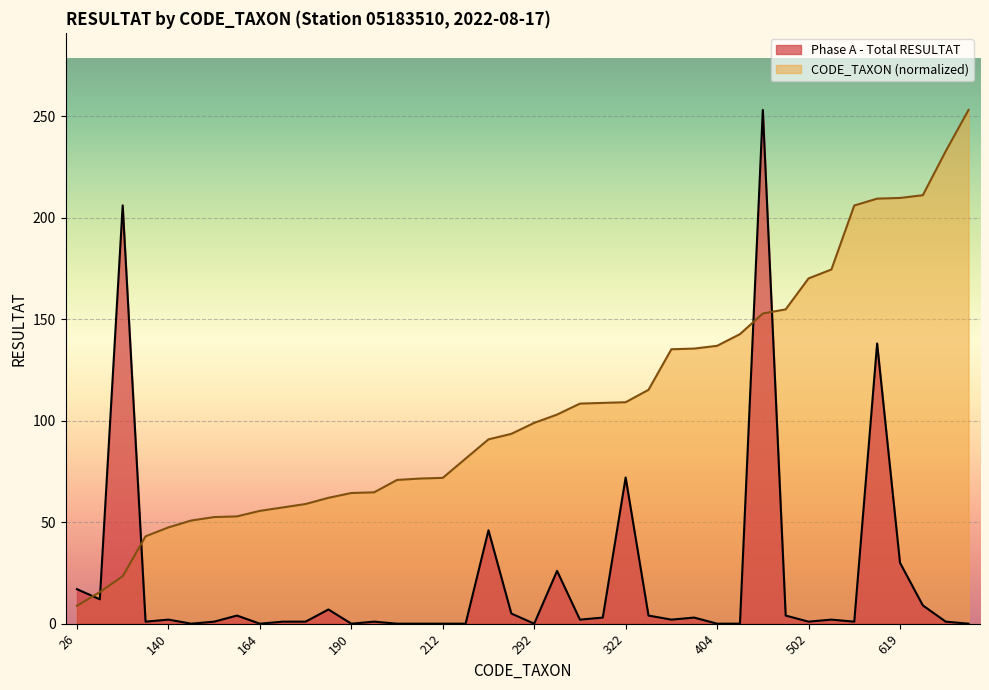

How many lines are shown in the chart?

2